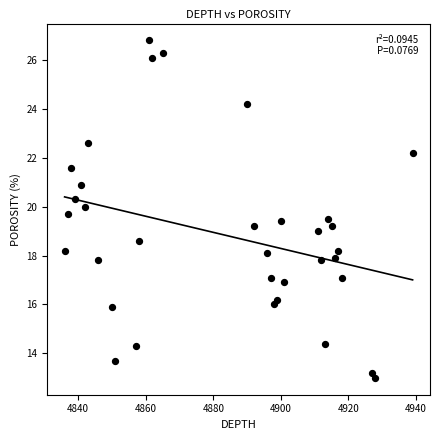

What is the range of X values (max minus min)?

103.0